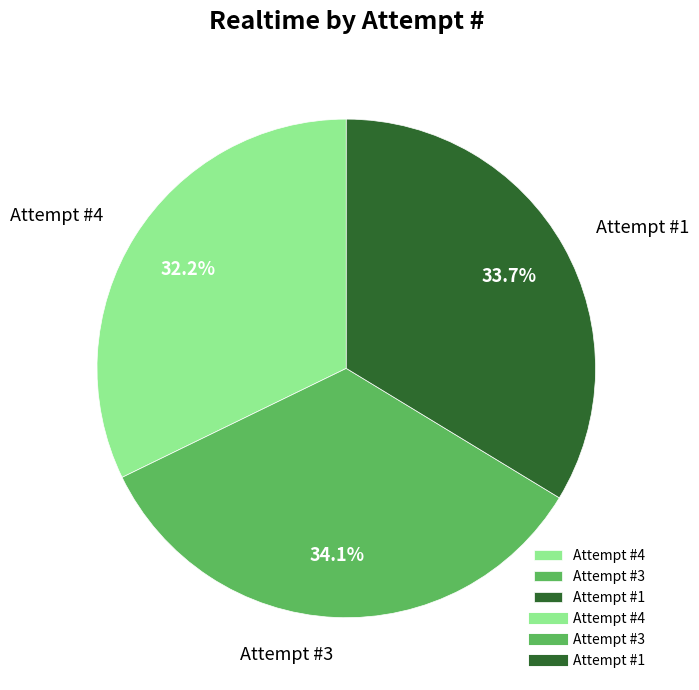

What is the ratio of the value at Attempt #1 to the value at Attempt #4?

1.0